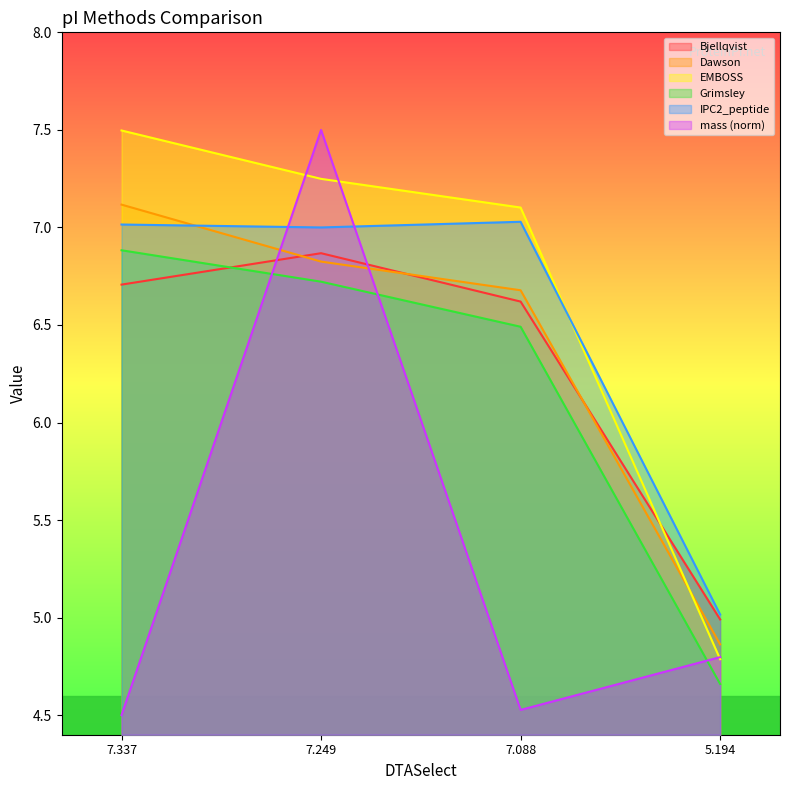

How many lines are shown in the chart?

6